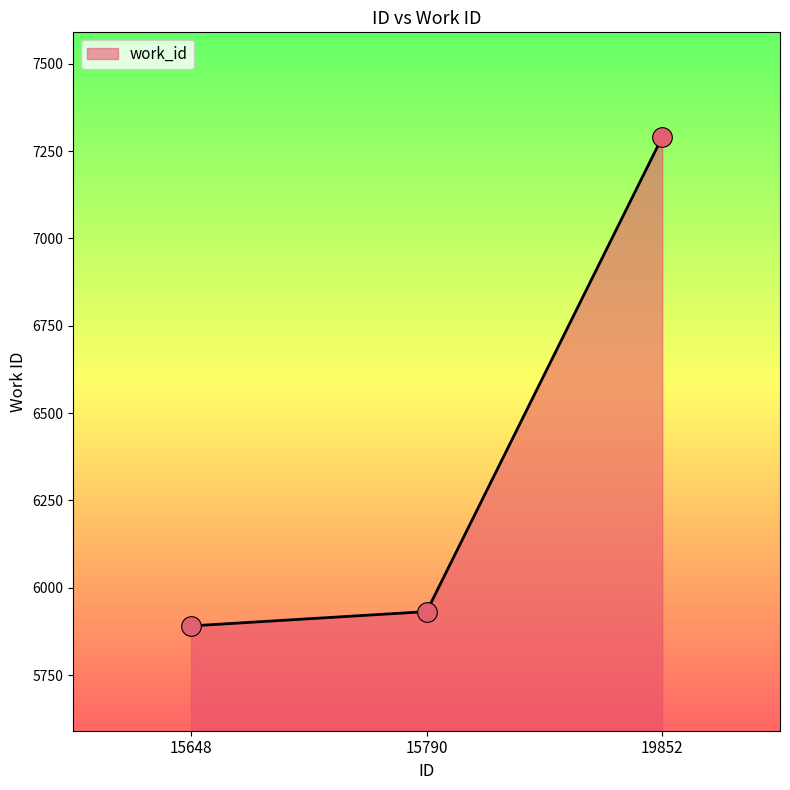

What is the change in value from 15648 to 15790?

+41